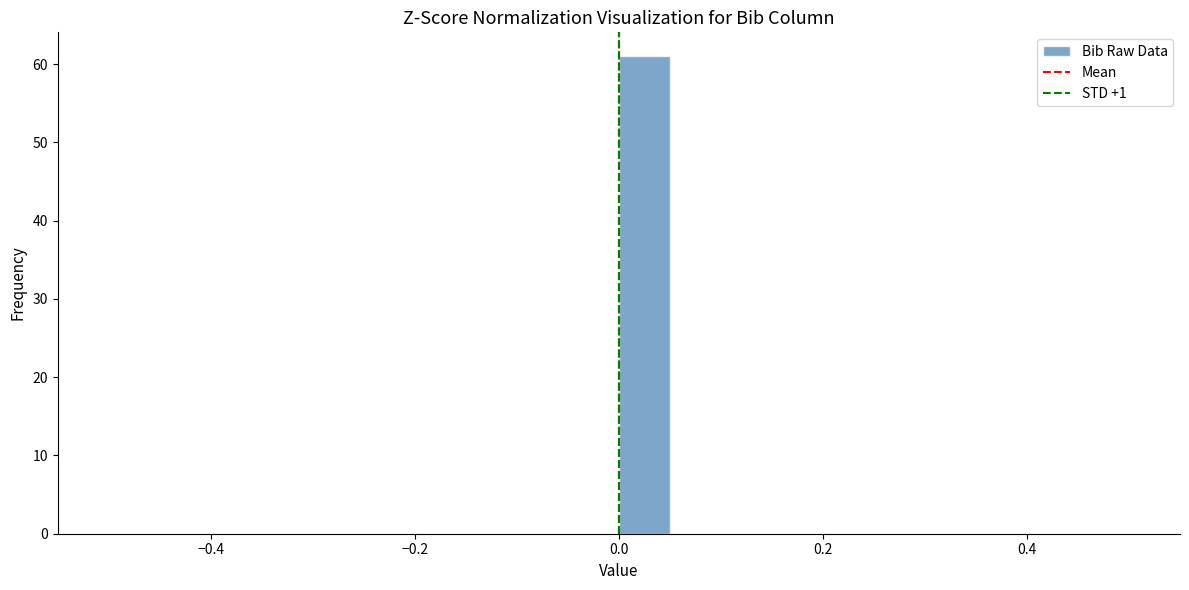

Around what value on the x-axis is the tallest bar? Give the approximate position of its centre, as read against the axis.

0.02